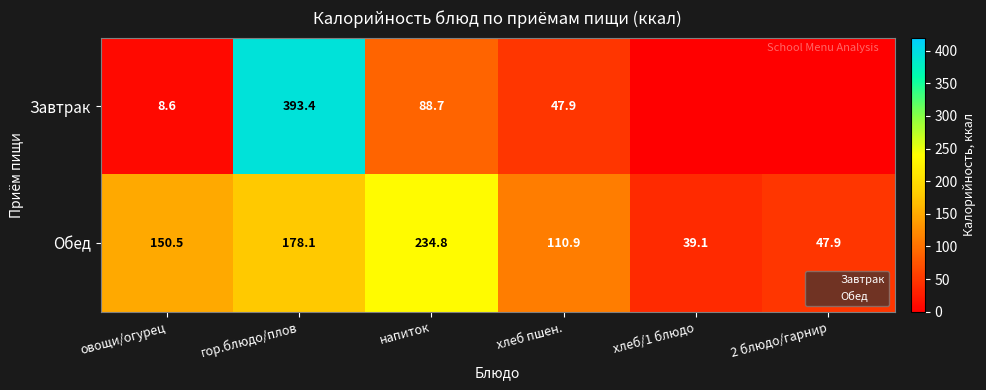

What is the greatest value displayed?

393.4